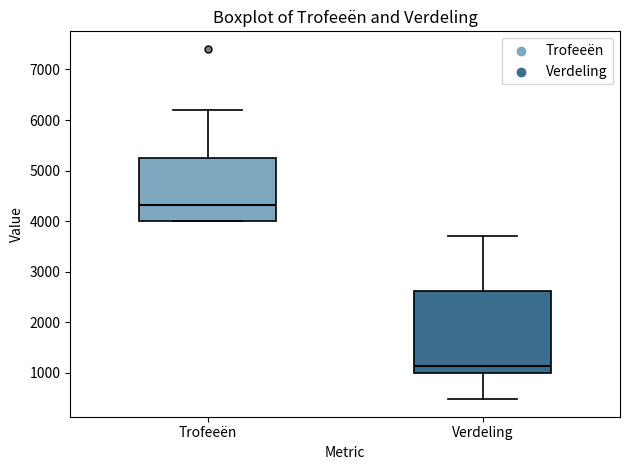

Where is the lower edge of the box for Verdeling on the y-axis? The values are not printed on the chart, so give them approximately, as read against the axis.

1000